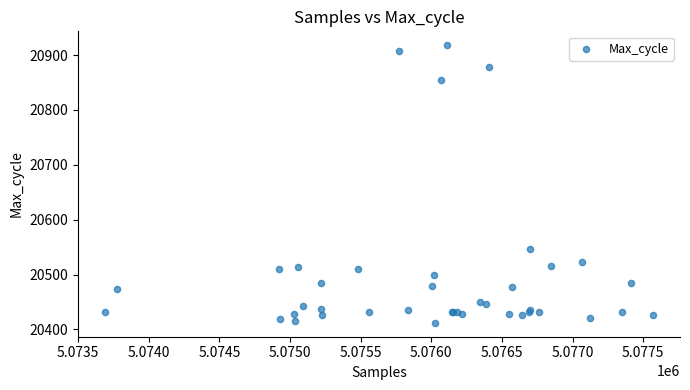

What Y value in the scatter plot is closest to 20665?

20546